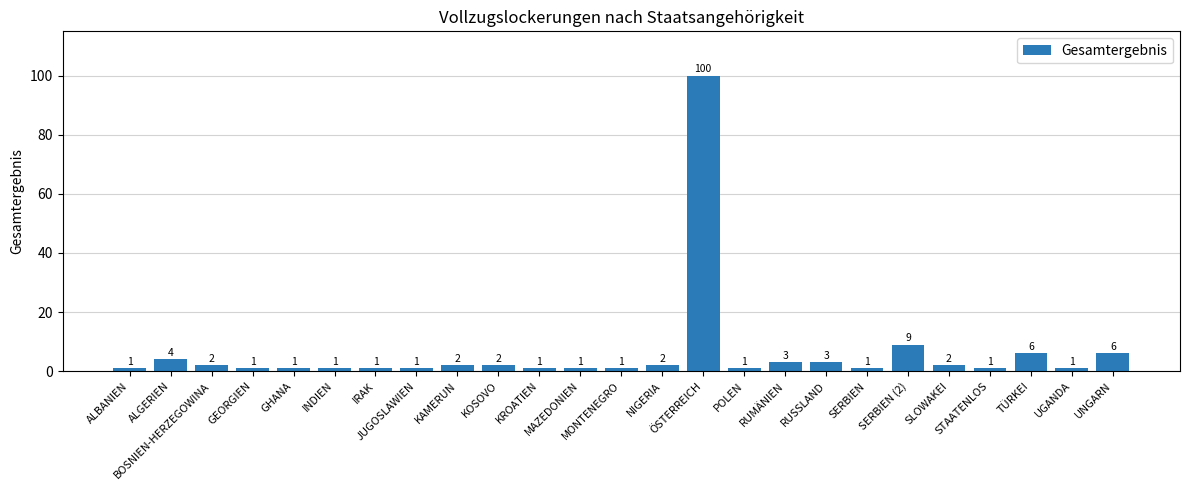

What is the value of the 10th bar from the left?

2